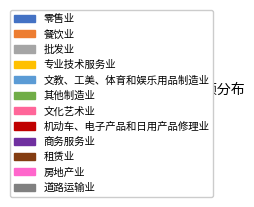

Which slice is the largest?

零售业